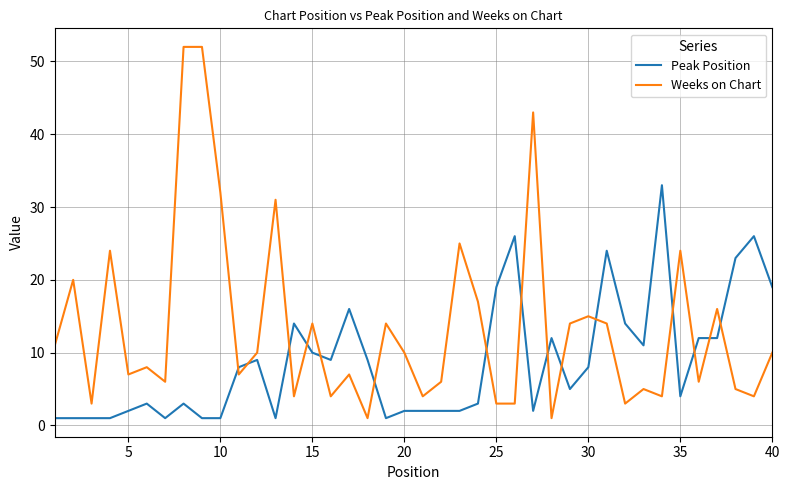

What is the maximum value shown in the chart?

52